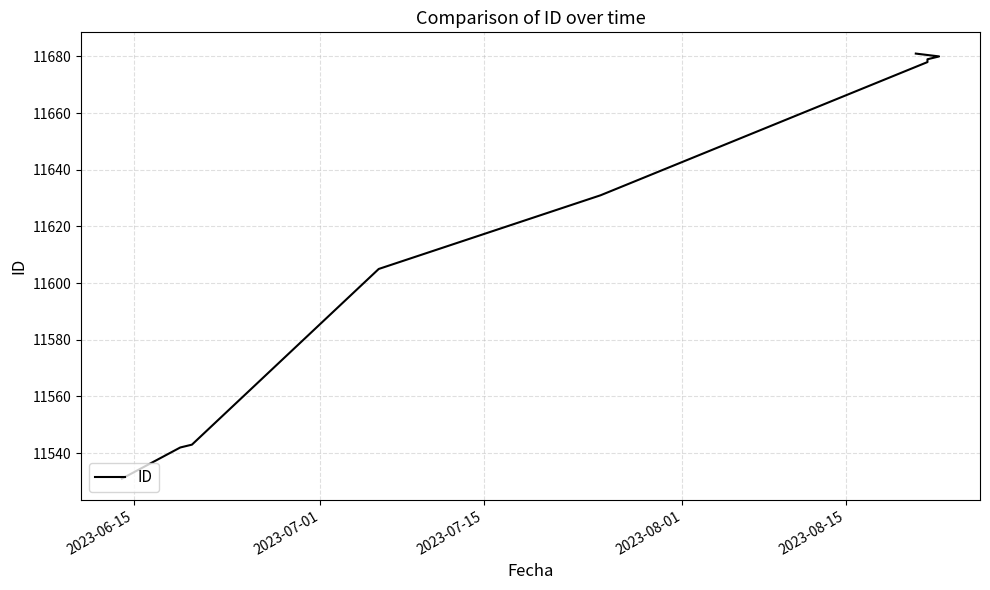

What is the average value?

11619